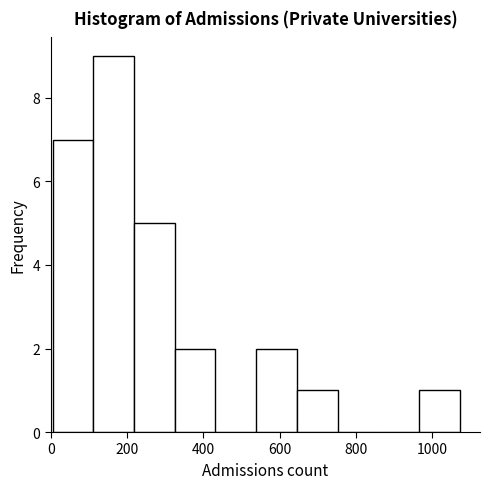

Reading left to right, transcribe this chart: for each bar, give the range it covers on the x-axis and its height. Neither the bar edges nor the heights are printed on the chart, so give them approximately, as read against the axes.

0 to 120: 7
120 to 220: 9
220 to 320: 5
320 to 440: 2
440 to 540: 0
540 to 640: 2
640 to 760: 1
760 to 860: 0
860 to 960: 0
960 to 1080: 1